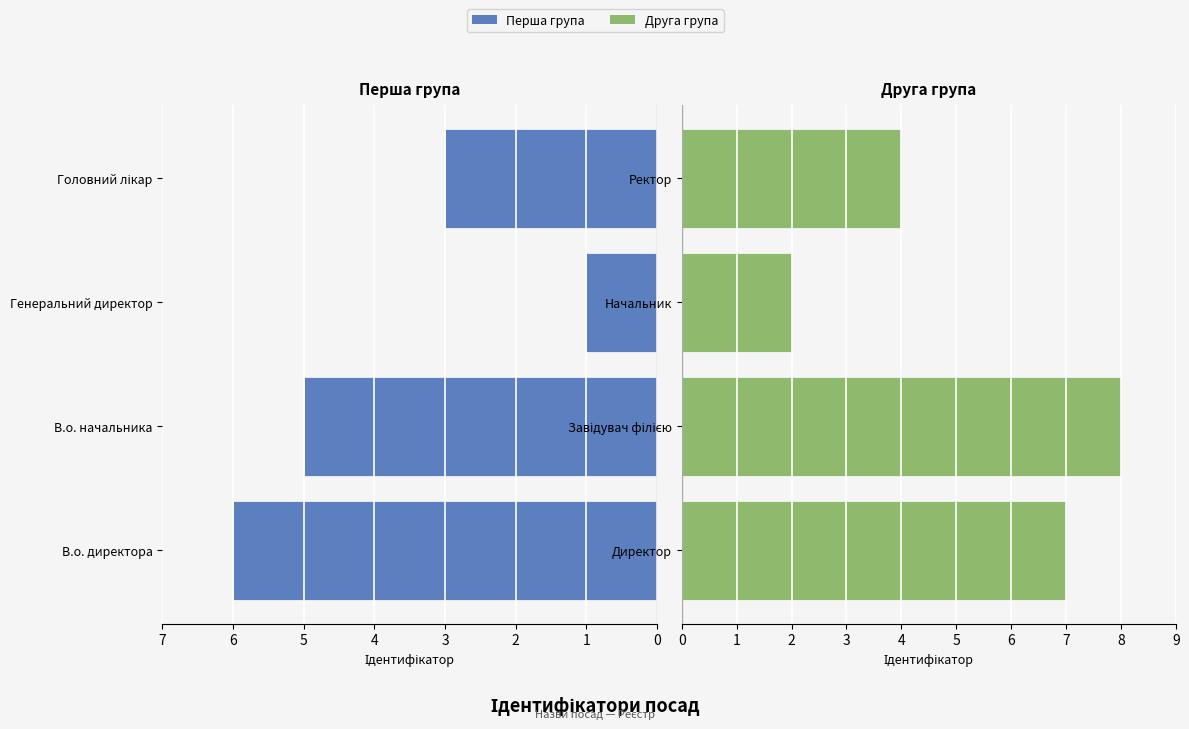

How many data points does each series have?

4